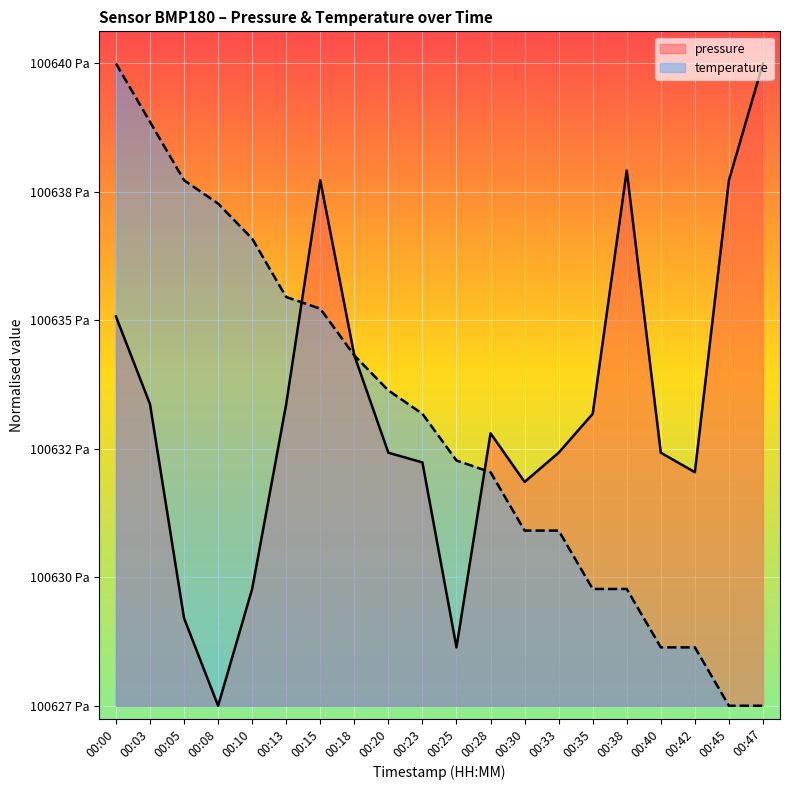

After their last crossing, which series has the higher values: pressure or temperature?

pressure